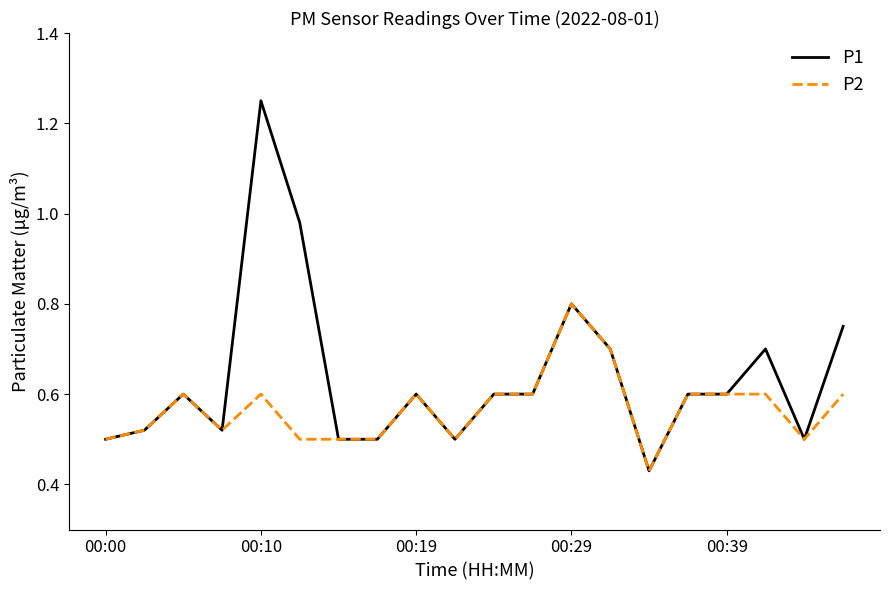

Which series has the largest total across all categories?

P1